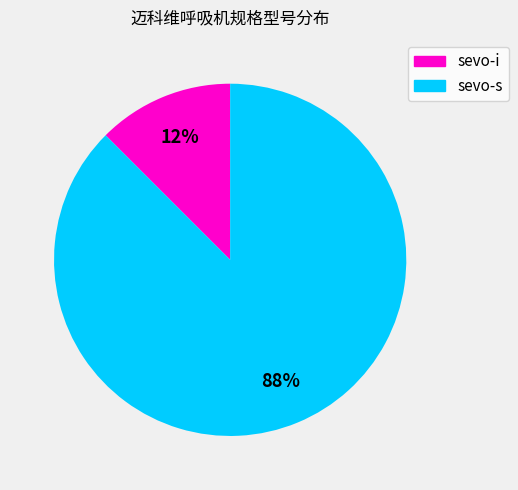

To the nearest percent, what is the combined percentage of sevo-s and sevo-i?

100%